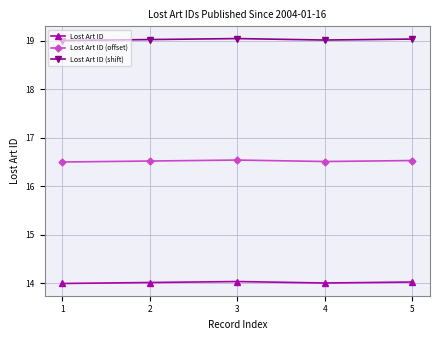

How many categories are shown in the chart?

5